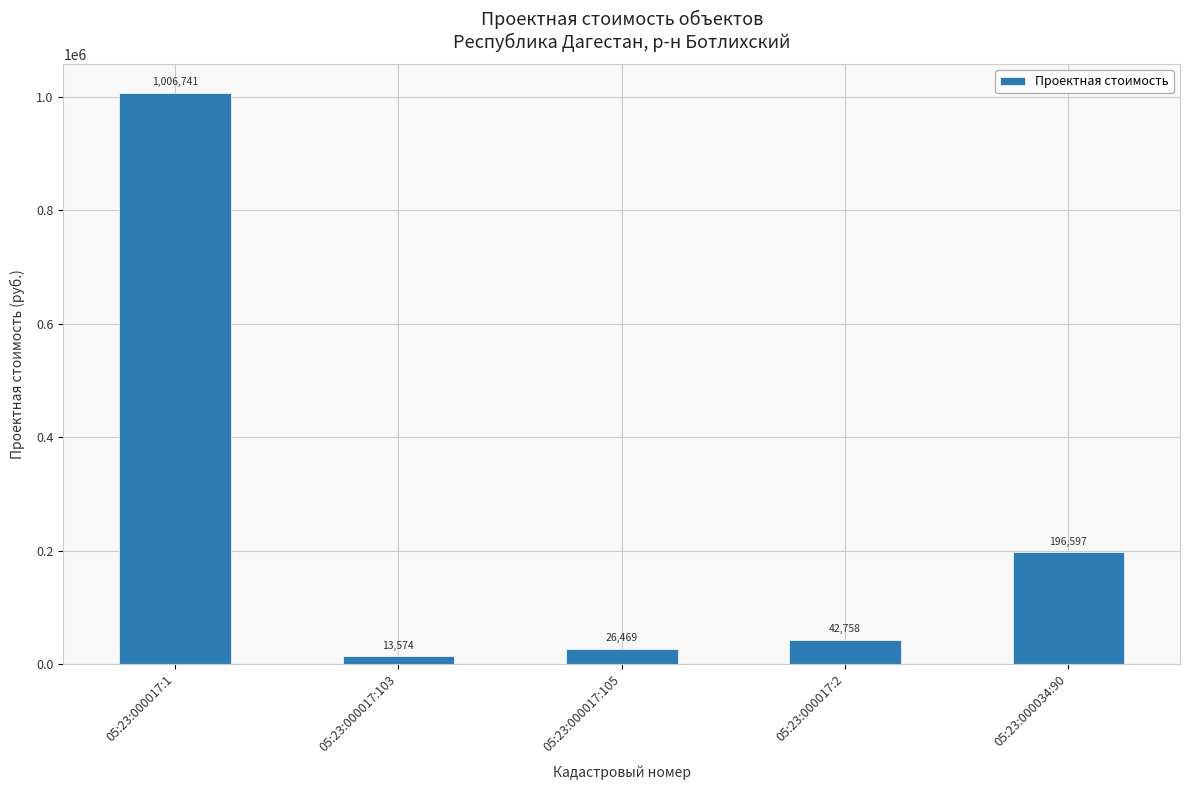

Are the bars horizontal?

No